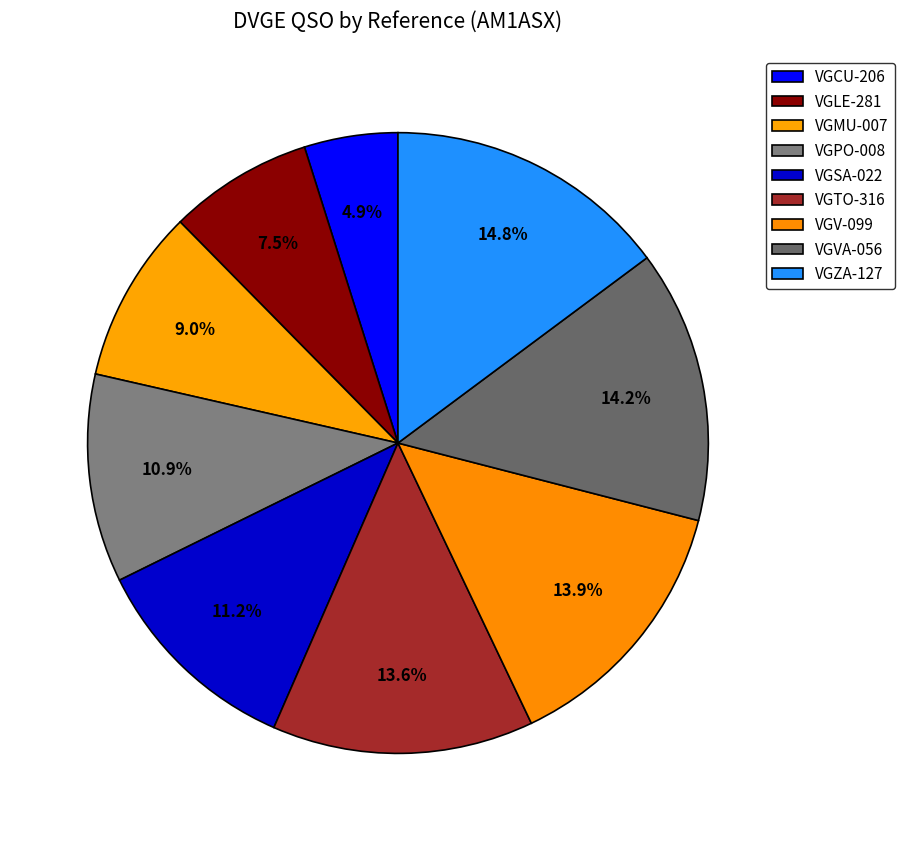

Rank the categories by value from lowest to highest.

VGCU-206, VGLE-281, VGMU-007, VGPO-008, VGSA-022, VGTO-316, VGV-099, VGVA-056, VGZA-127